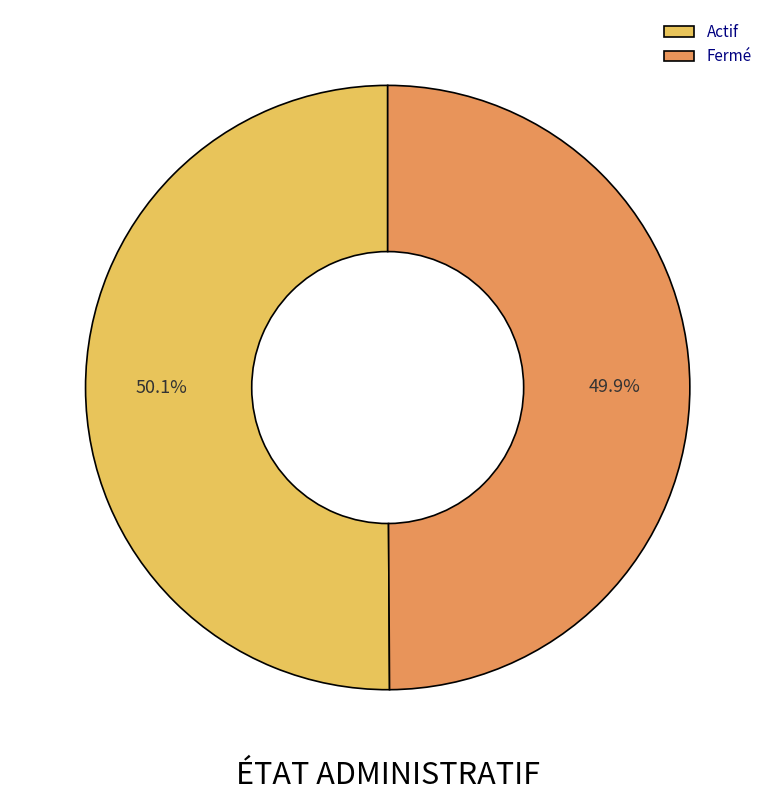

What is the ratio of the value at Actif to the value at Fermé?

1.0